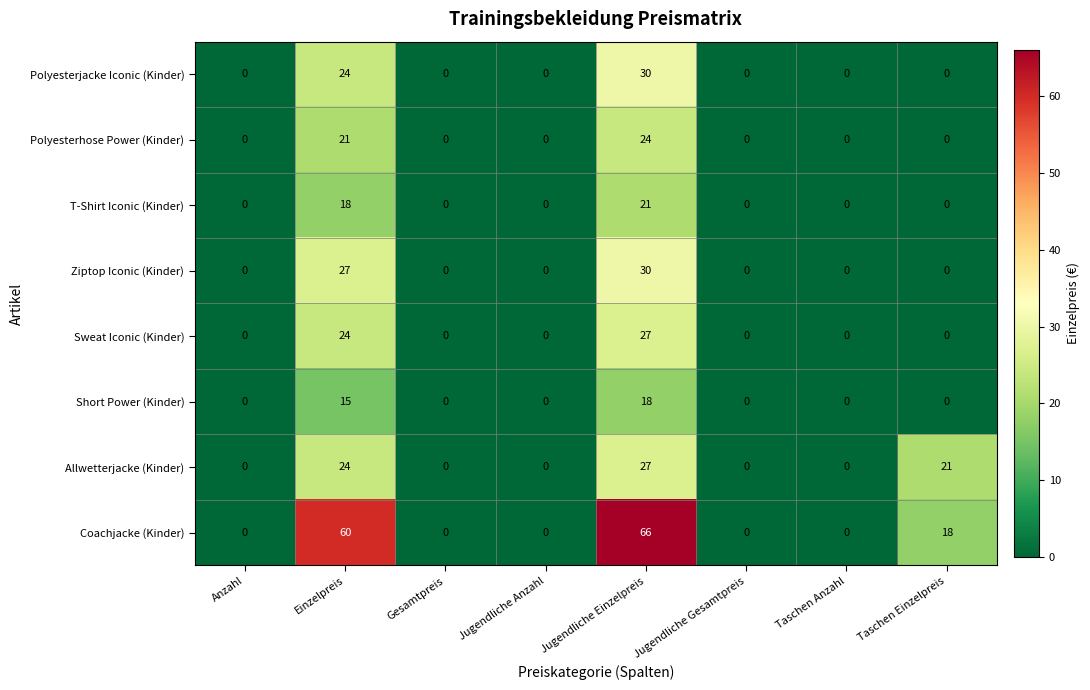

Is it true that Ziptop Iconic (Kinder) equals 0 at Jugendliche Anzahl?

True